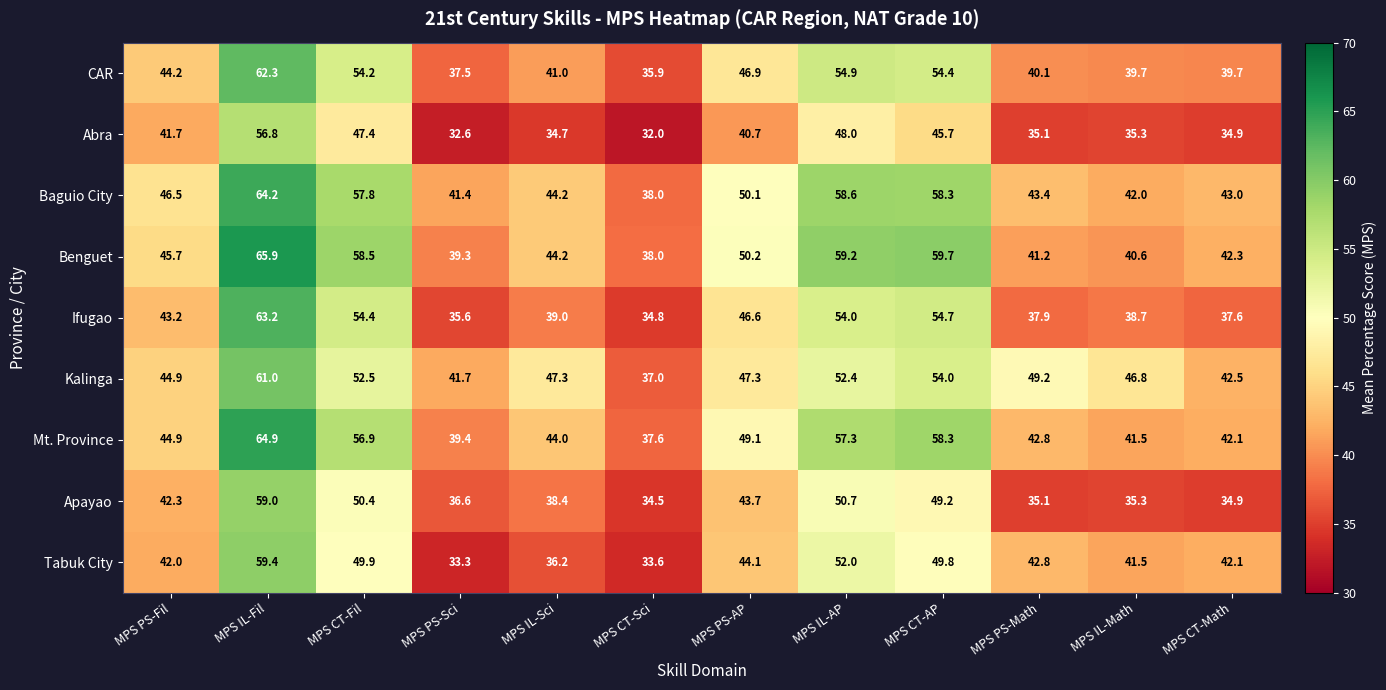

How many series are shown in this chart?

9